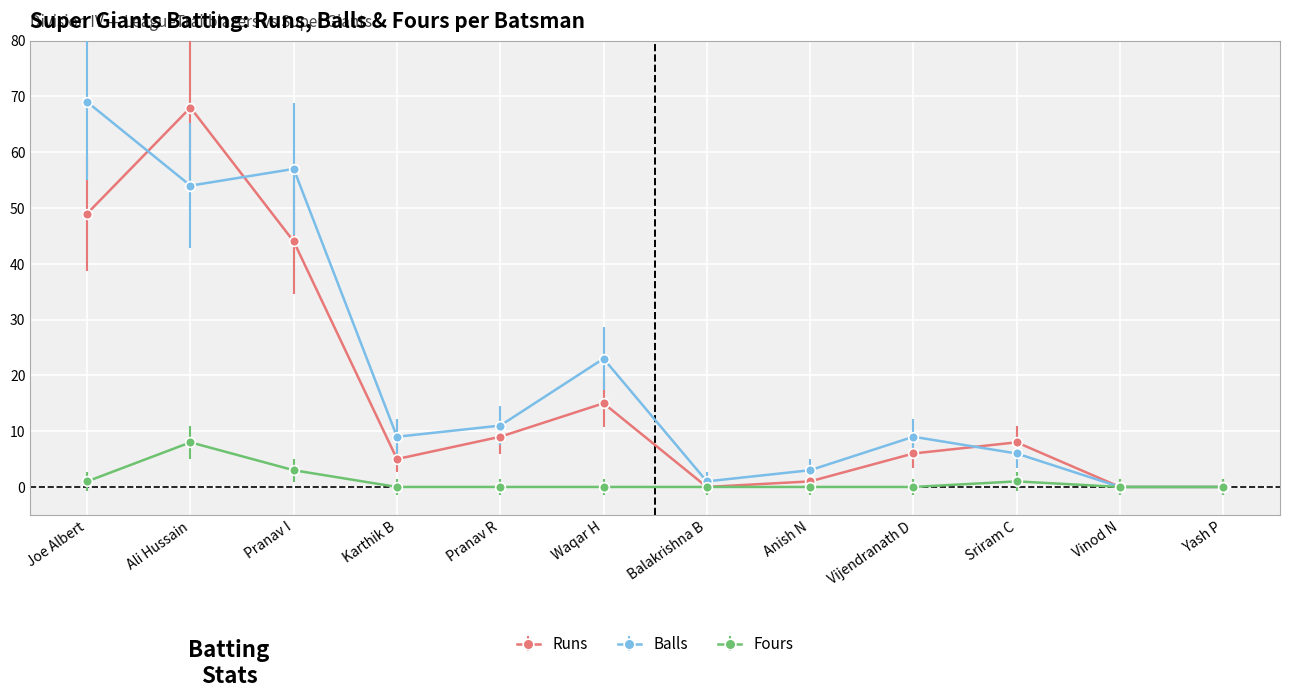

What is the difference between the second highest and second lowest values in the Balls series?

57